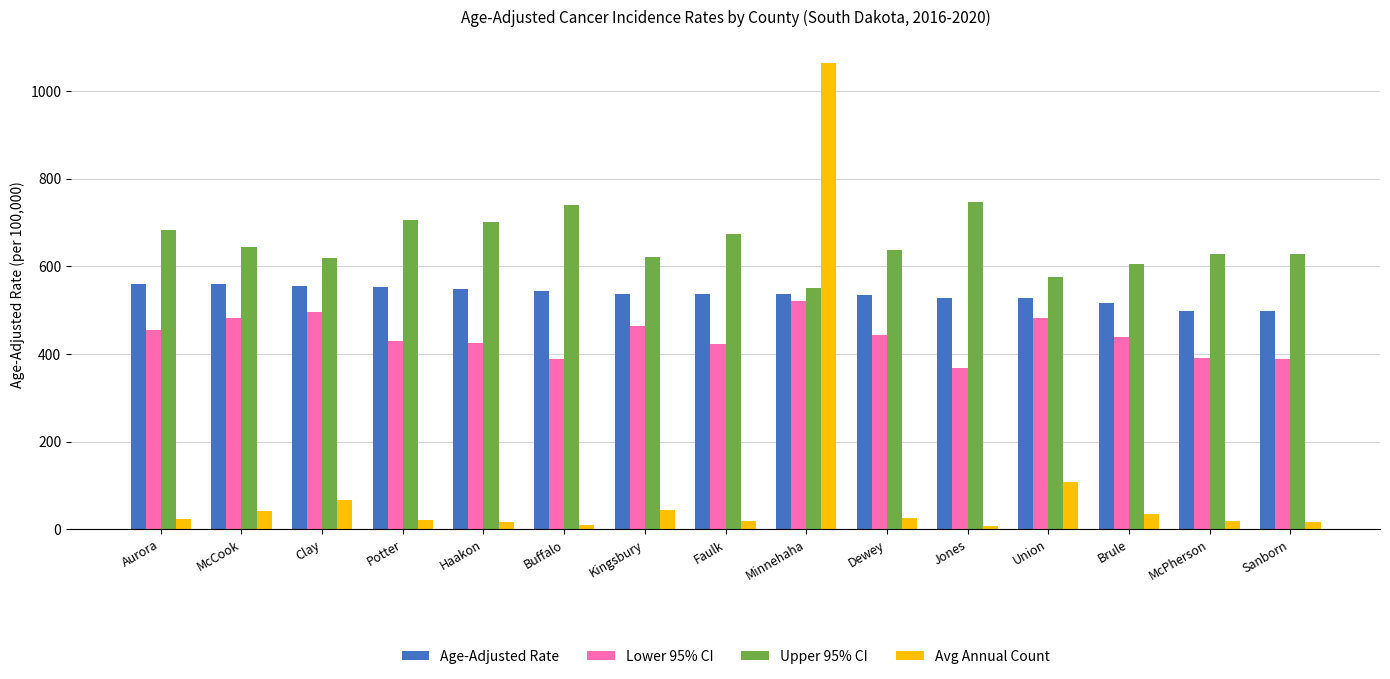

Rank the series by their average value, from lowest to highest.

Avg Annual Count, Lower 95% CI, Age-Adjusted Rate, Upper 95% CI